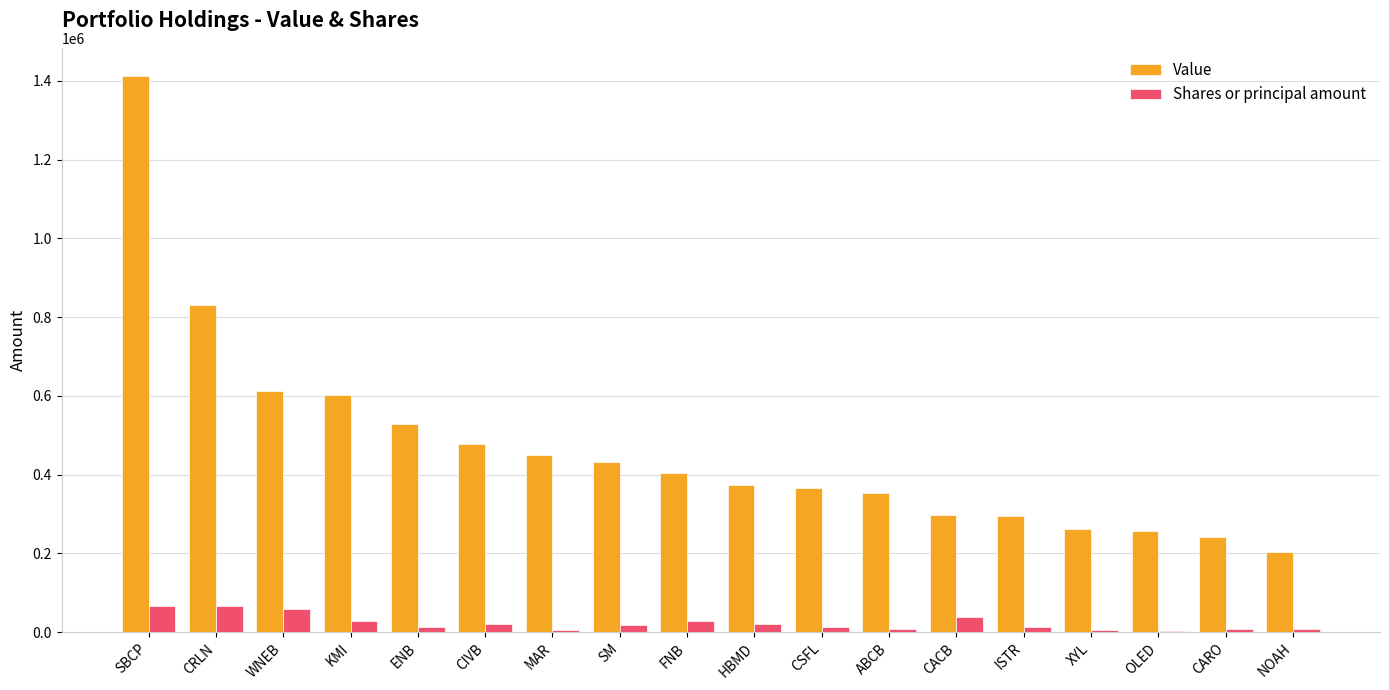

The value of Value at ISTR is 446740. True or false?

False